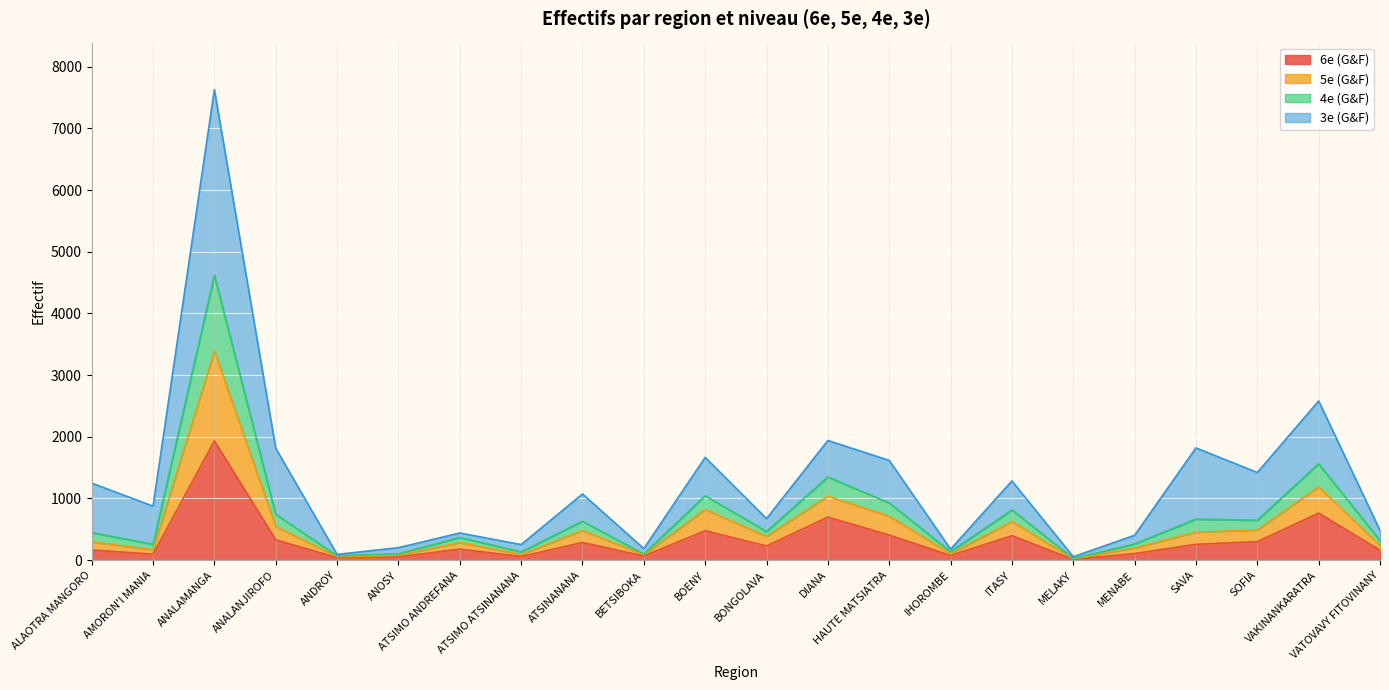

True or false: 6e (G&F) has a value of 1027 at DIANA.

False